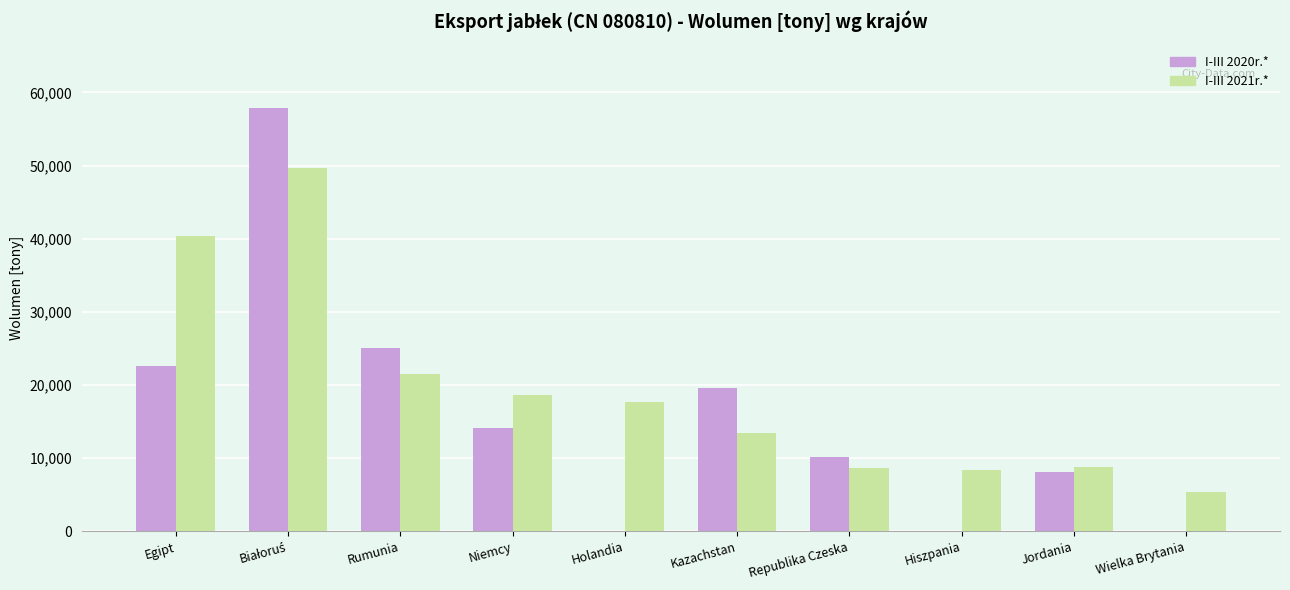

Which series has the largest total across all categories?

I-III 2021r.*